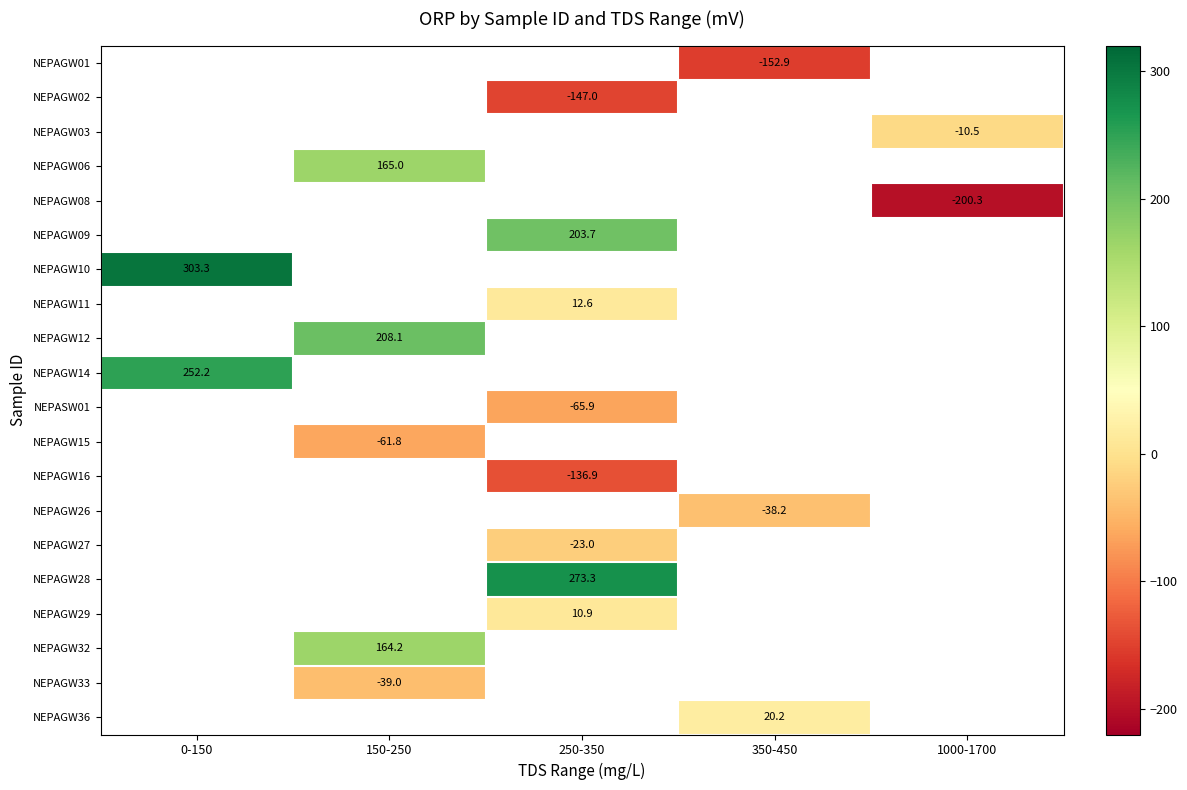

The value of NEPASW01 at 250-350 is -101.1. True or false?

False